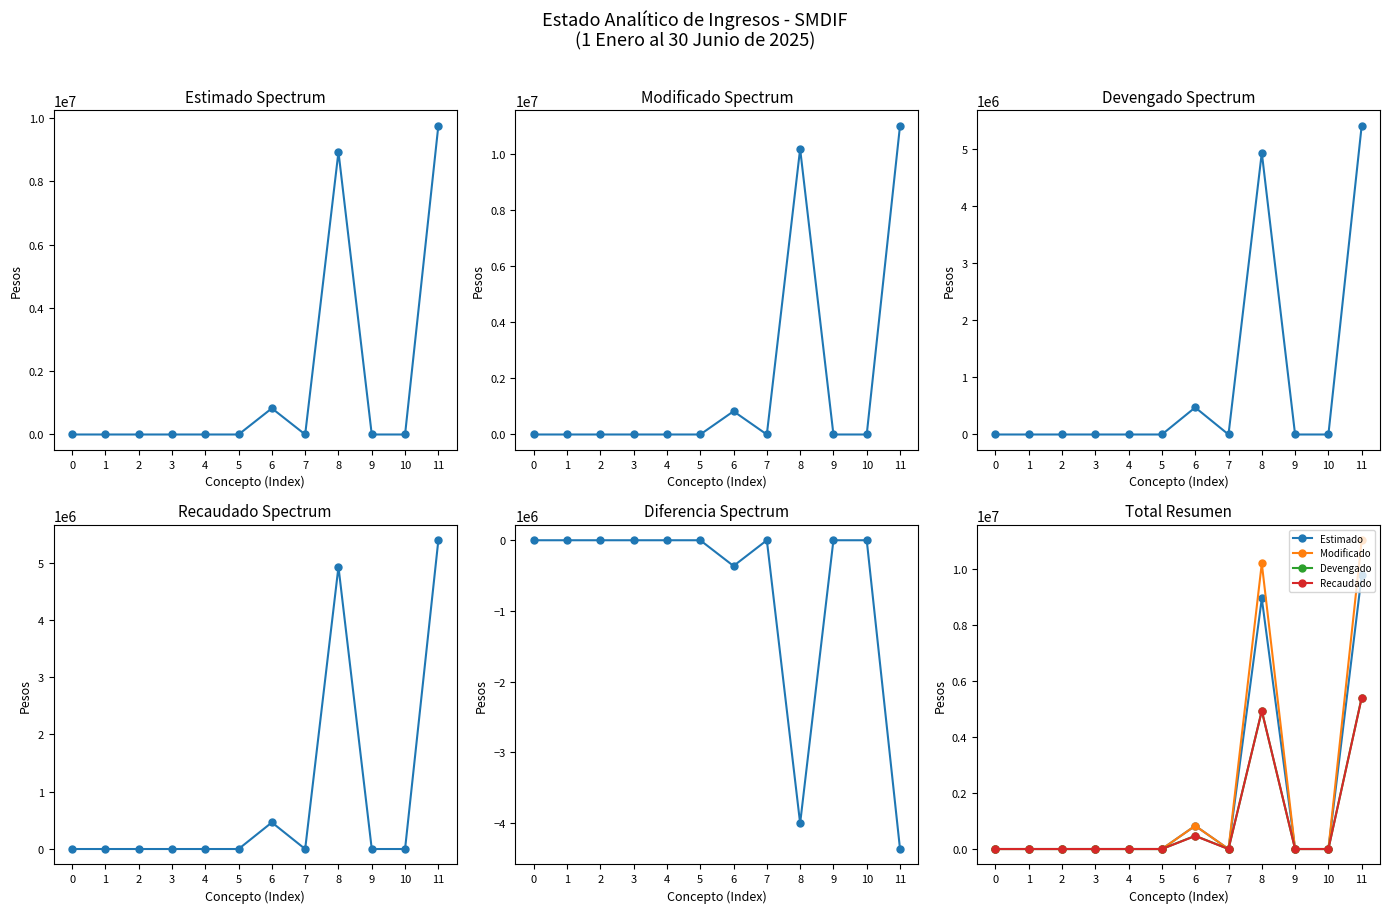

Is it true that Devengado equals 0.0 at 0?

True